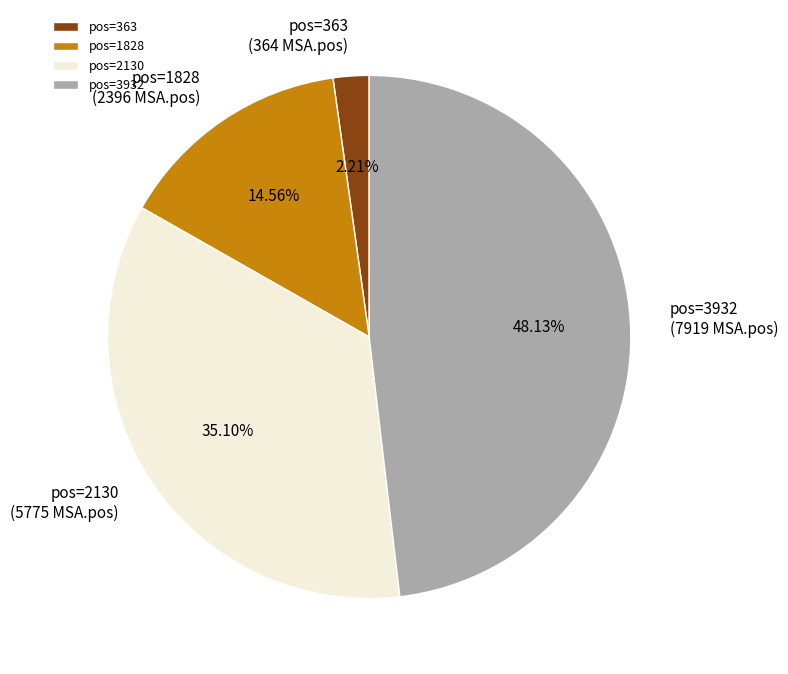

Is pos=1828 the majority of the pie?

No